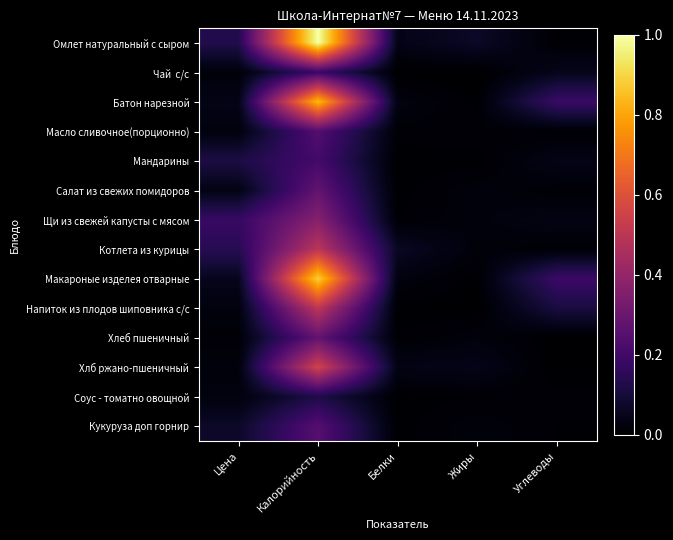

At how many categories does at least one series exceed 0?

5